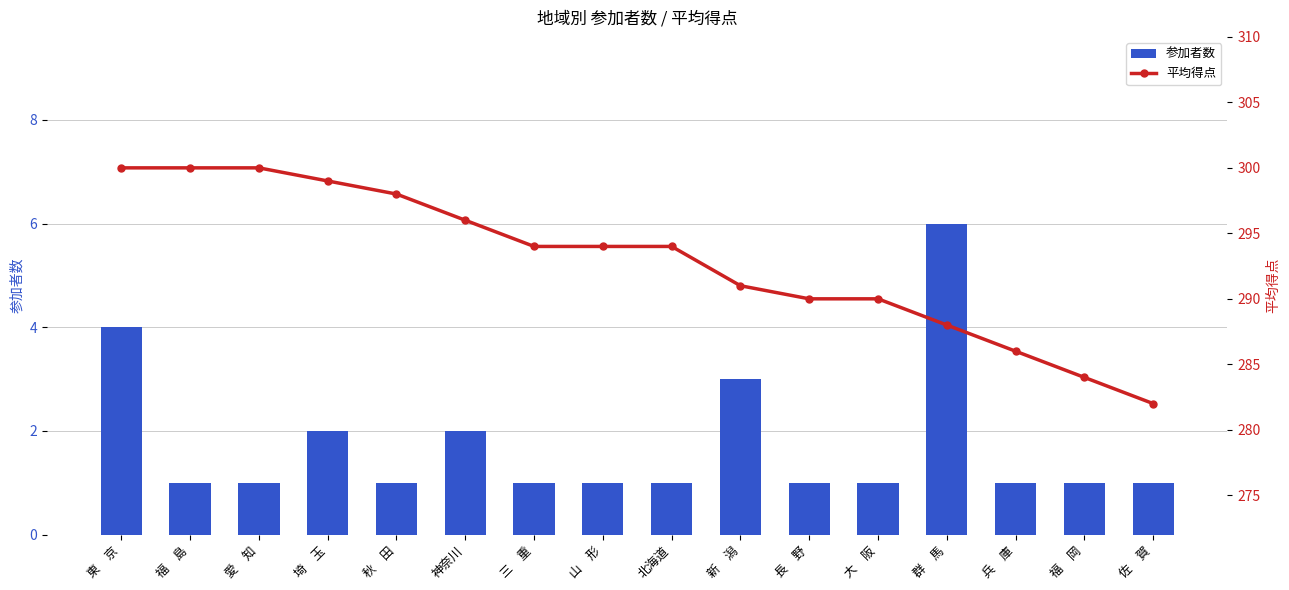

How many values in the 平均得点 series exceed 294?

6